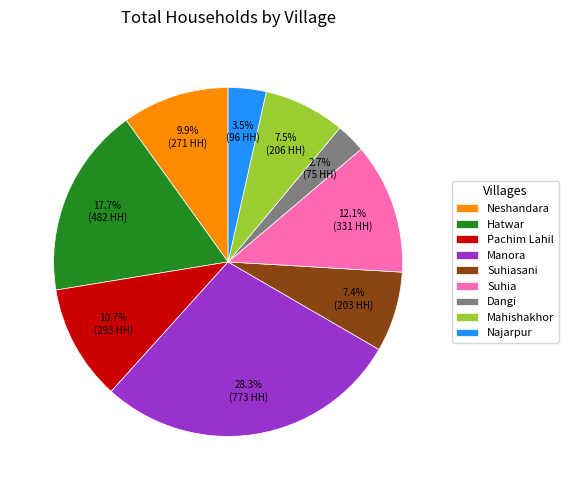

What is the smallest slice in the pie chart?

Dangi